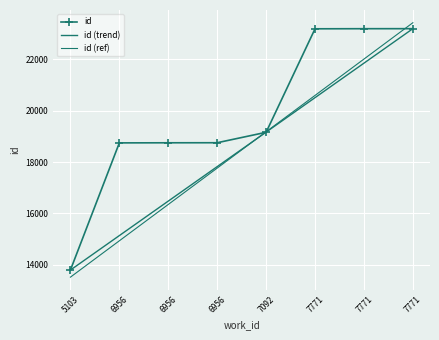

List the series in order of their peak value, highest first.

id (ref), id, id (trend)